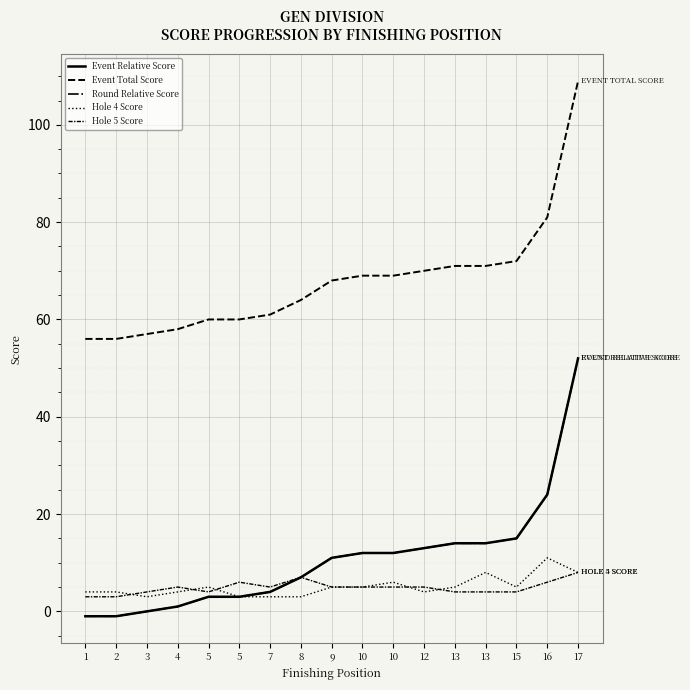

What is the greatest value displayed?

109